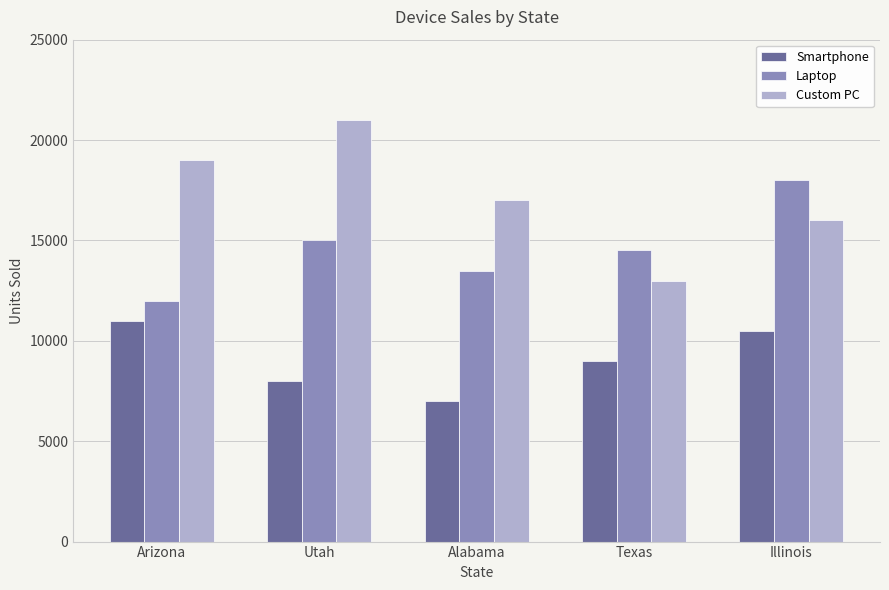

Which series has the largest total across all categories?

Custom PC